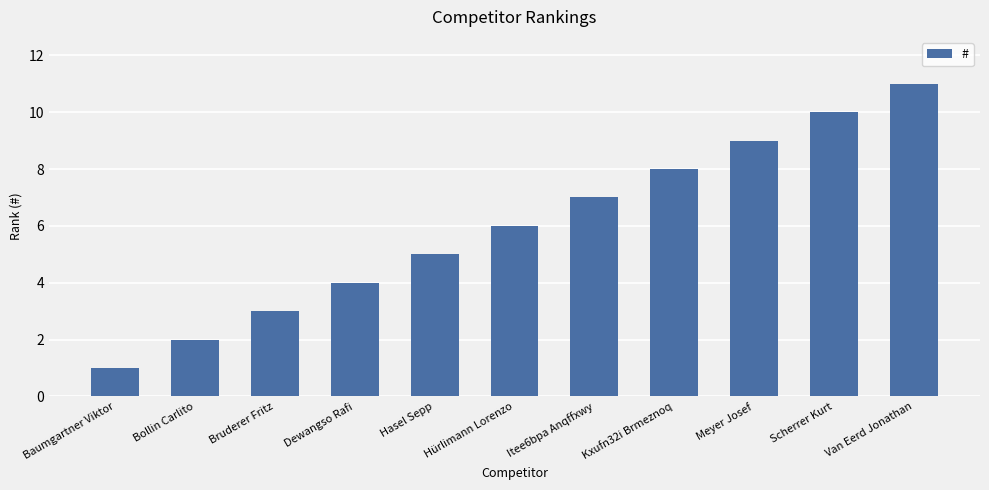

What is the average value?

6